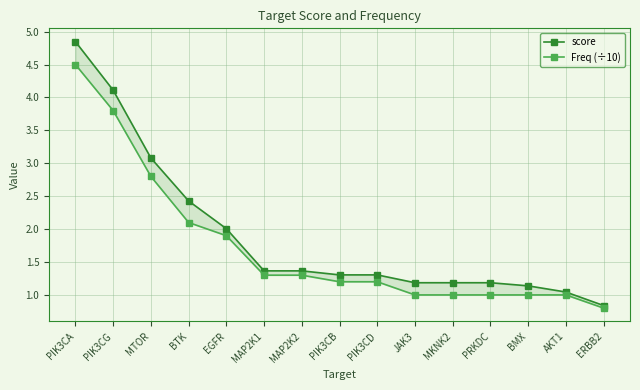

What position from the right is ERBB2?

1